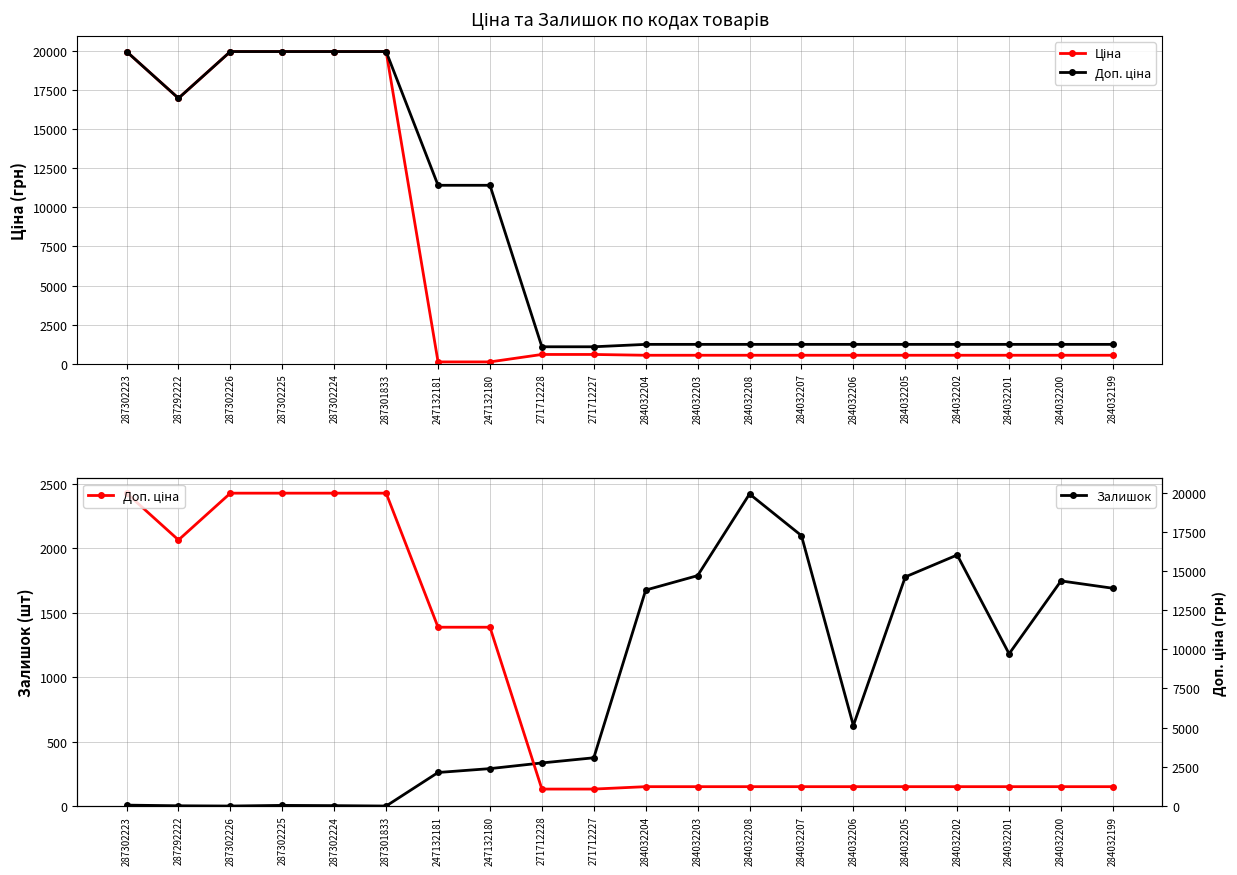

How many interior local valleys does the Доп. ціна series have?

1